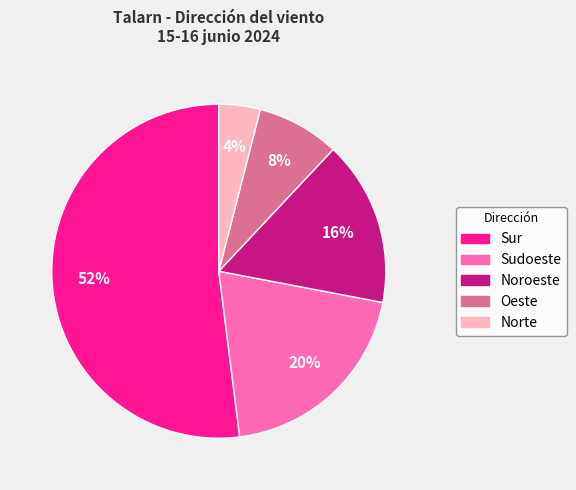

Which category accounts for the majority?

Sur